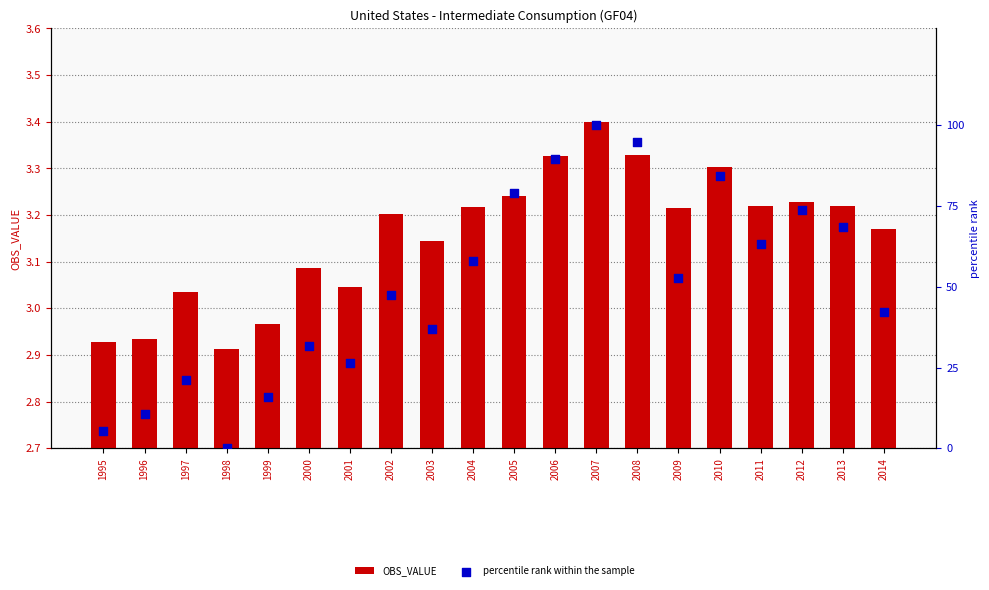

Which series has the largest Y range (max minus min)?

percentile rank within the sample